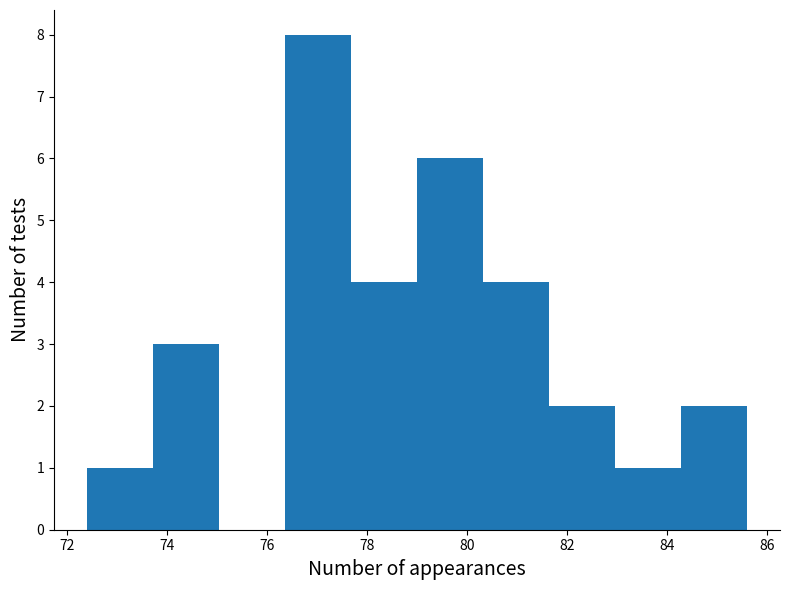

Reading left to right, list every bar in this chart as the range it spans on the x-axis followed by its height. Neither the bar edges nor the heights are printed on the chart, so give them approximately, as read against the axes.

72.40 to 73.72: 1
73.72 to 75.04: 3
75.04 to 76.36: 0
76.36 to 77.68: 8
77.68 to 79.00: 4
79.00 to 80.32: 6
80.32 to 81.64: 4
81.64 to 82.96: 2
82.96 to 84.28: 1
84.28 to 85.60: 2